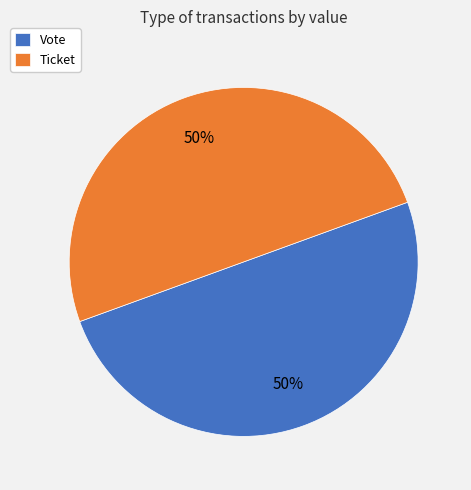

The Vote slice represents 56% of the pie. True or false?

False